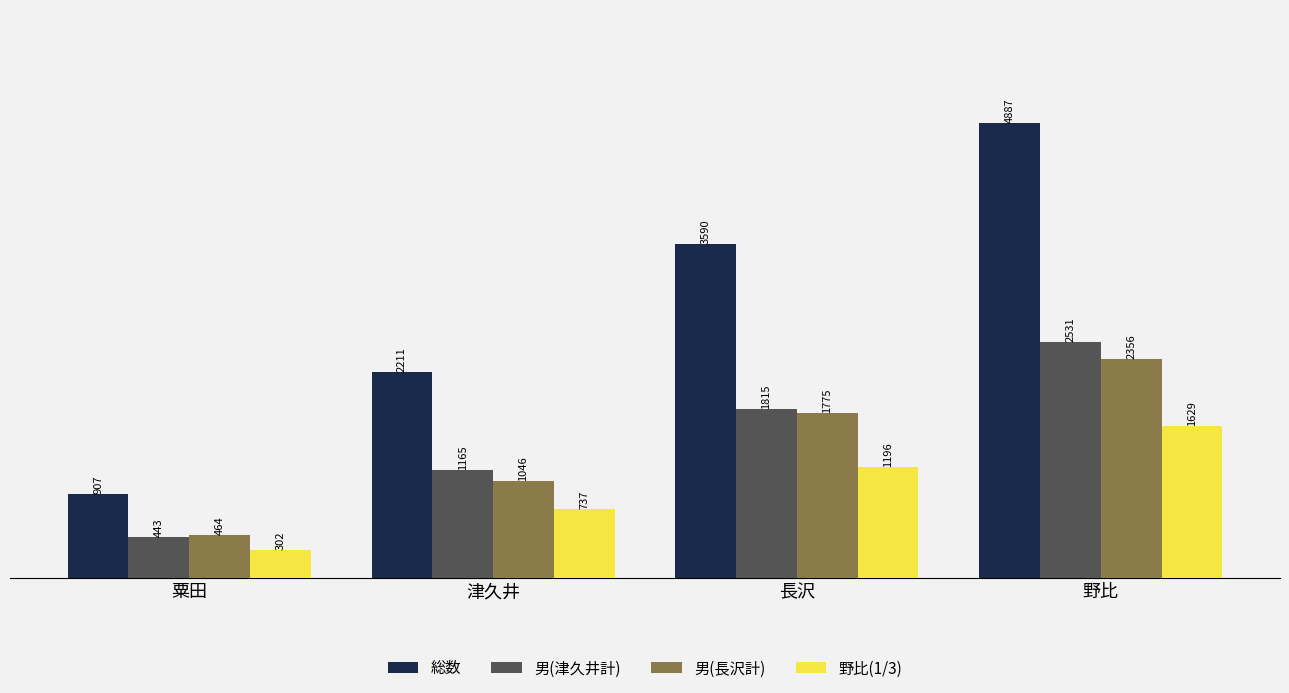

Which series has the largest range (max minus min)?

総数